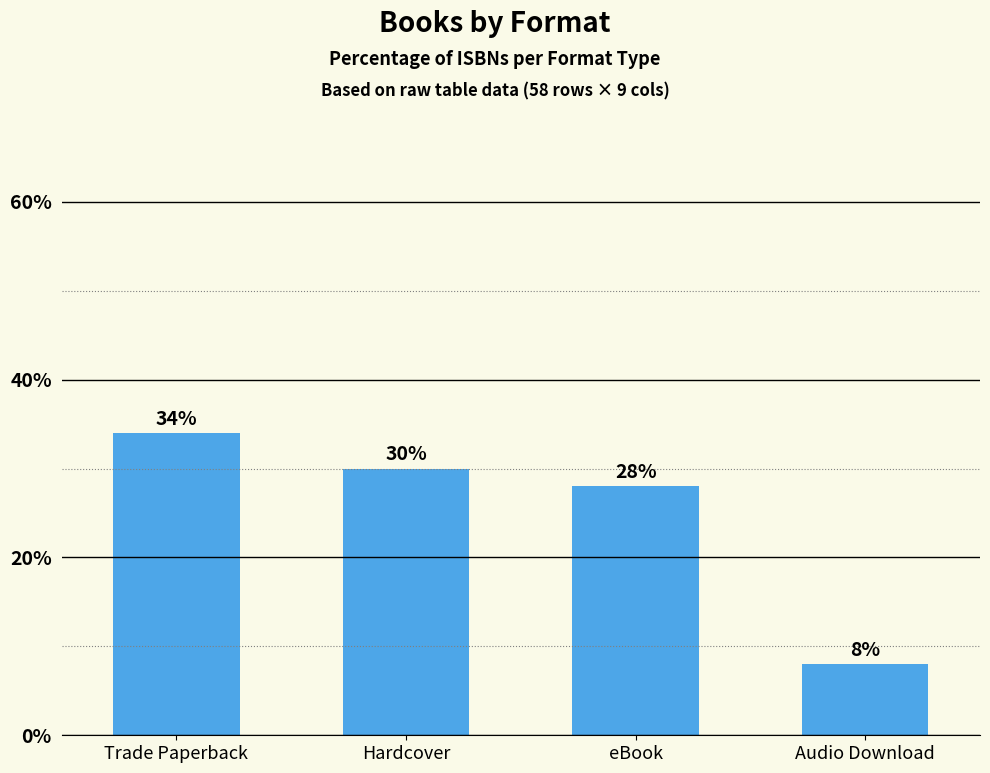

What is the label of the 4th bar from the left?

Audio Download